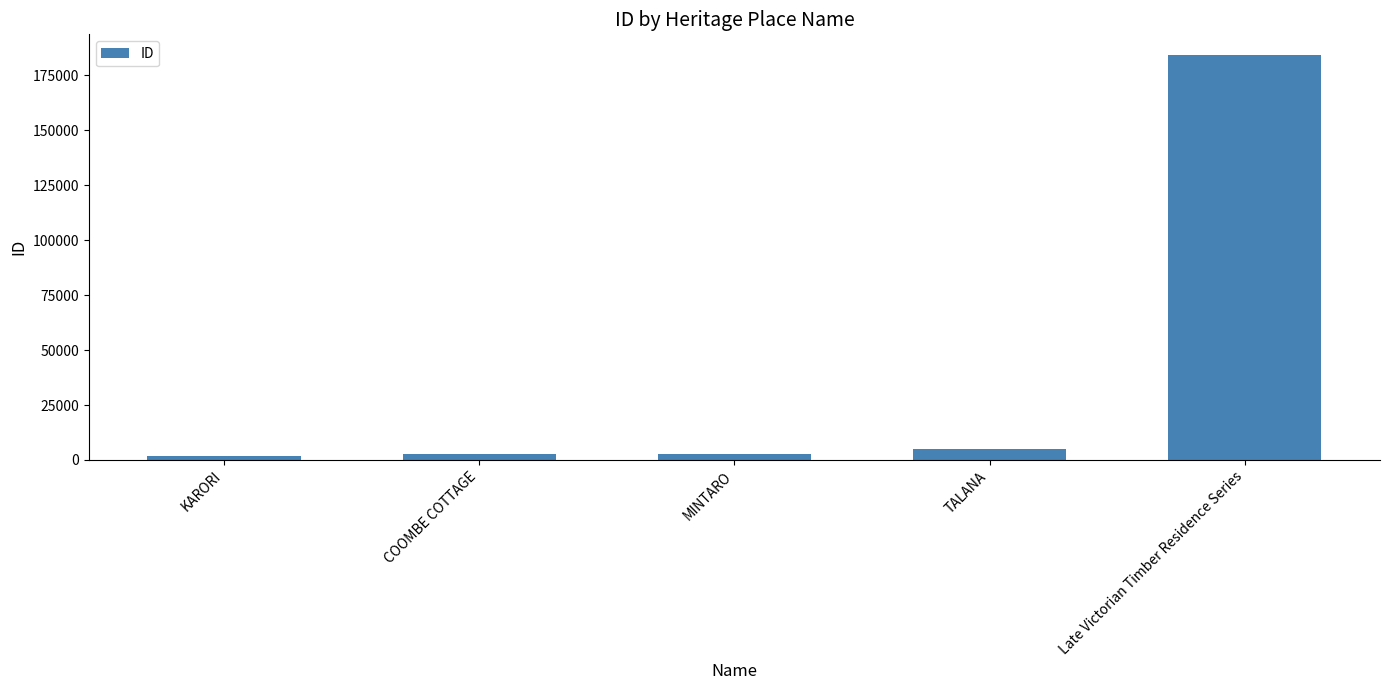

What is the average value?

39388